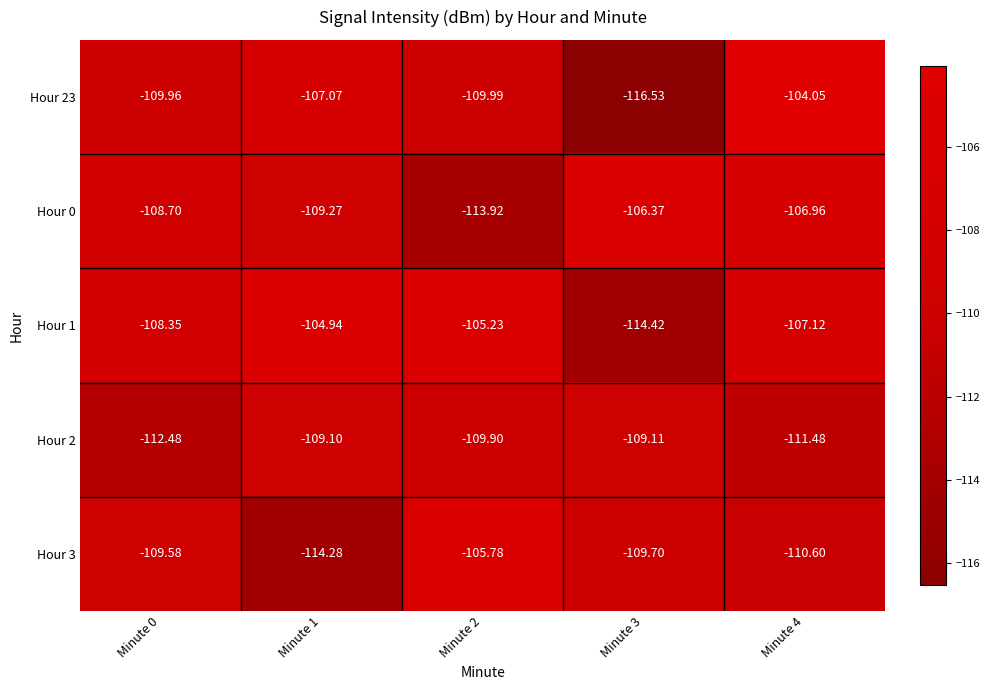

Count the number of categories in the chart.

5